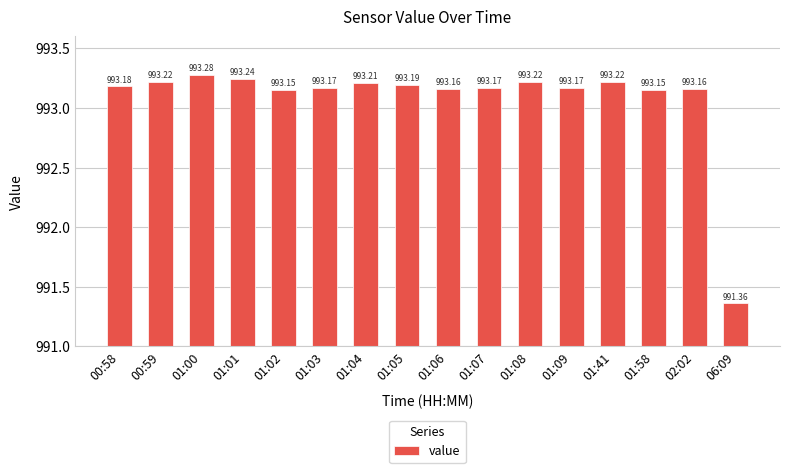

What is the difference between the maximum and minimum values?

1.9